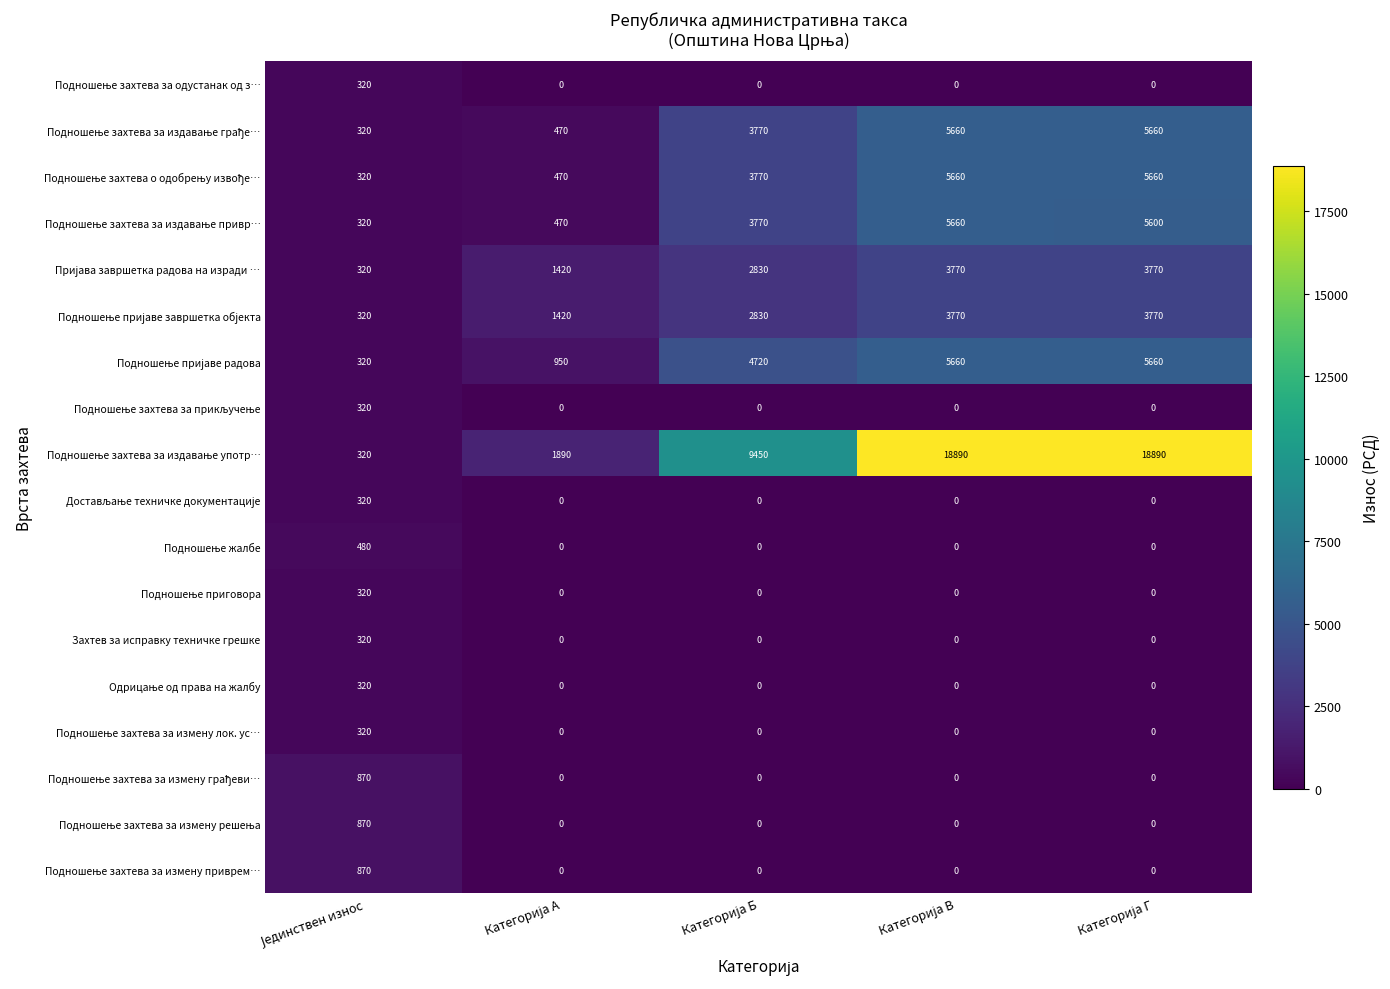

What is the greatest value displayed?

18890